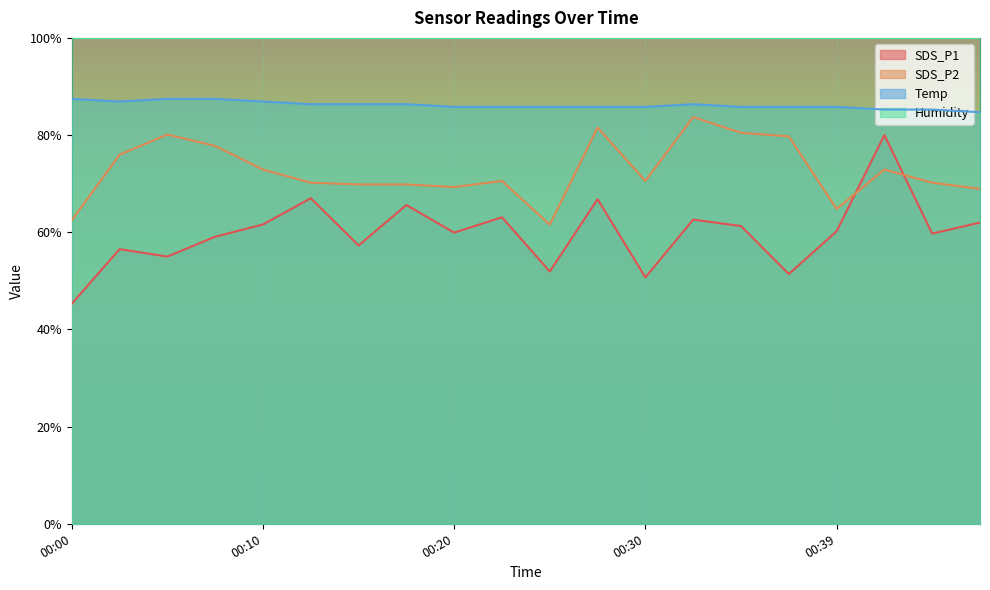

True or false: SDS_P2 has a value of 83.7 at 00:32.

True